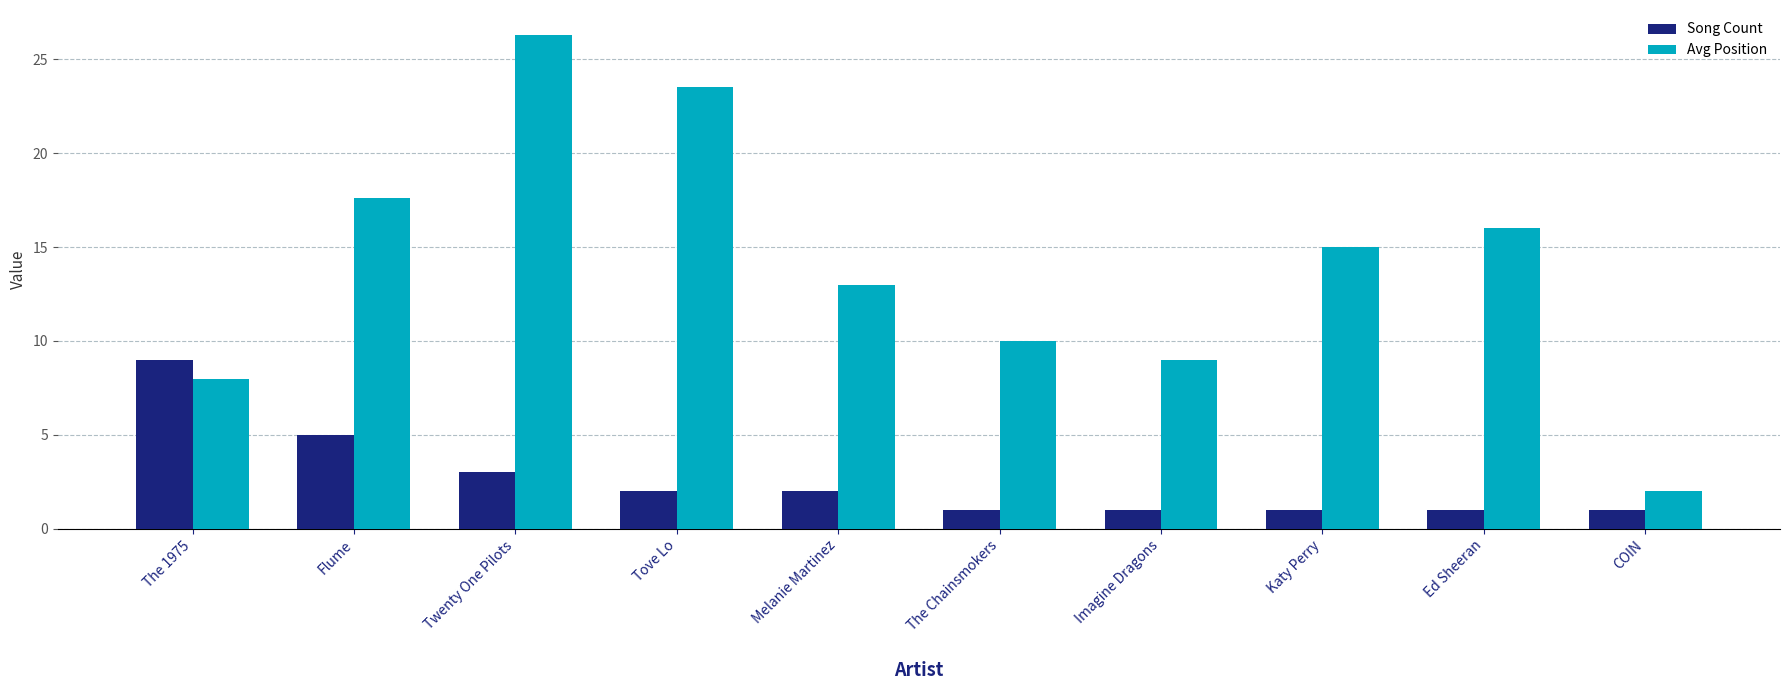

Count the number of data series in this chart.

2